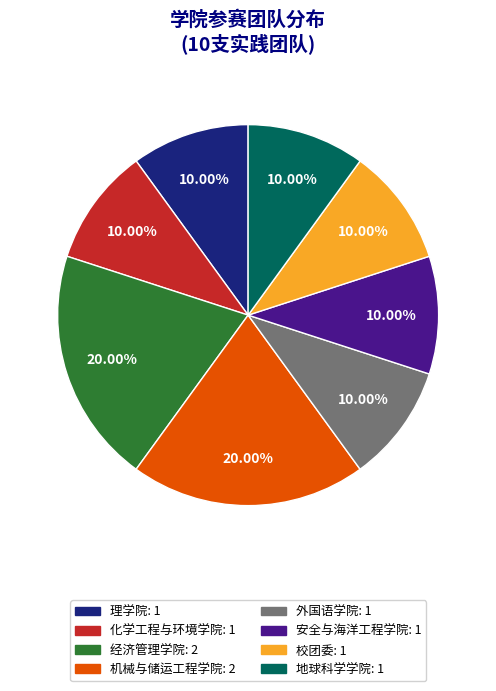

Combined, do 理学院 and 地球科学学院 account for over 50%?

No